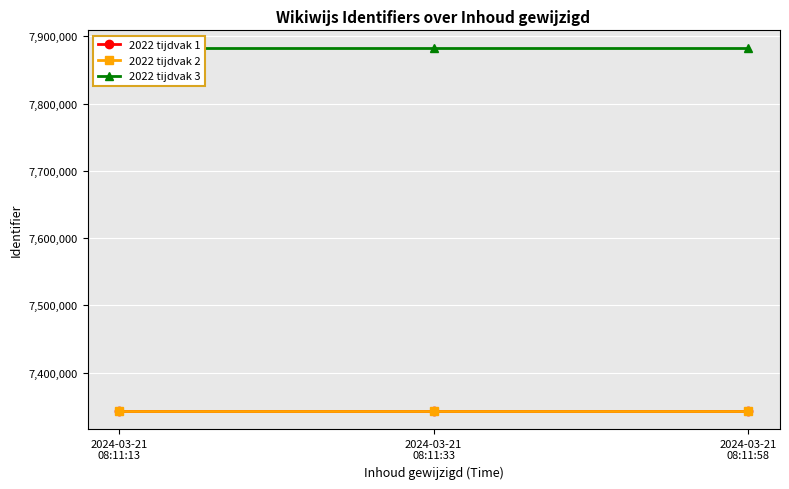

Which label corresponds to the largest value in the chart?

2024-03-21
08:11:13